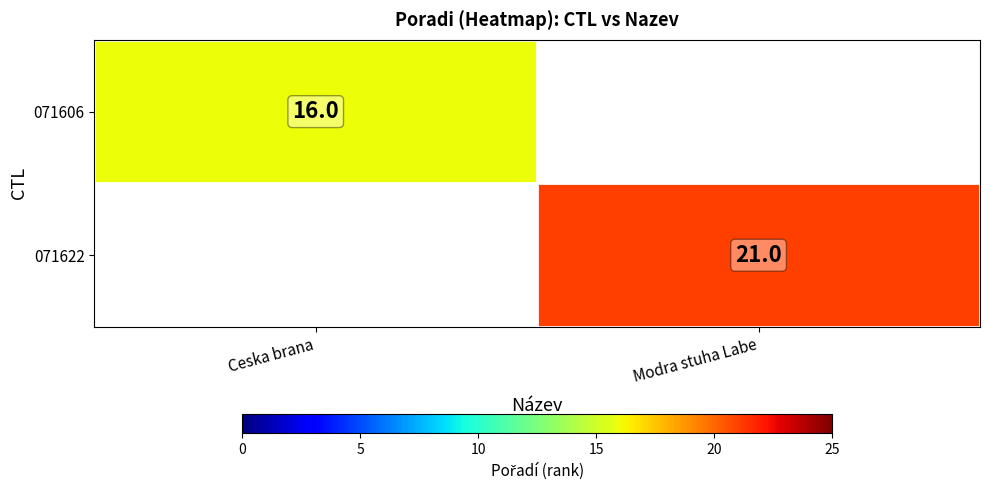

Is it true that 071606 equals 16 at Ceska brana?

True